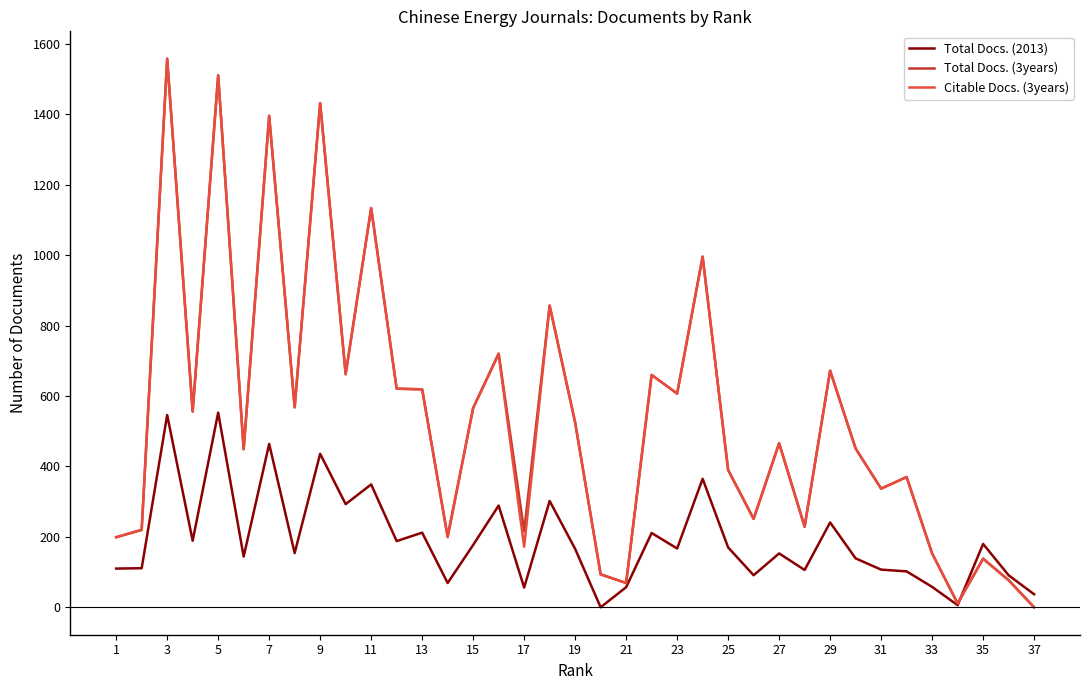

True or false: Citable Docs. (3years) has more than 2 interior local peaks.

True